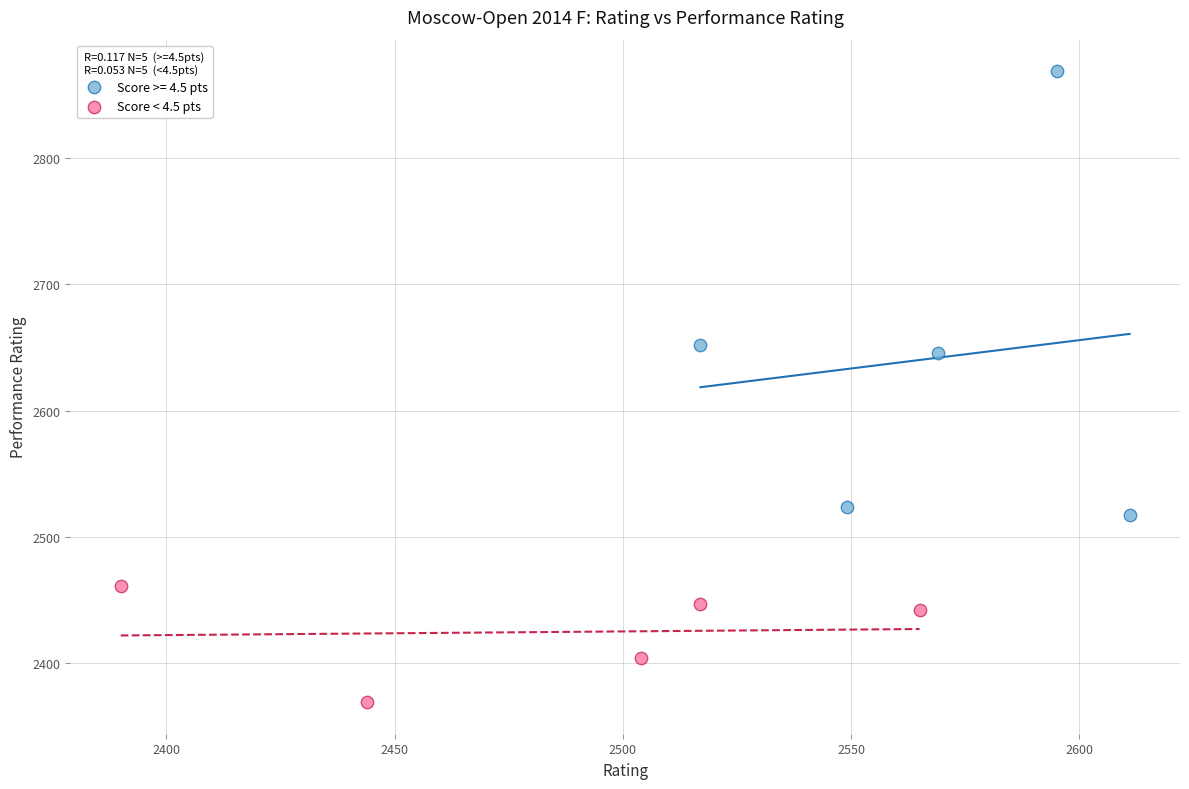

Which series reaches the minimum Y coordinate?

Score < 4.5 pts